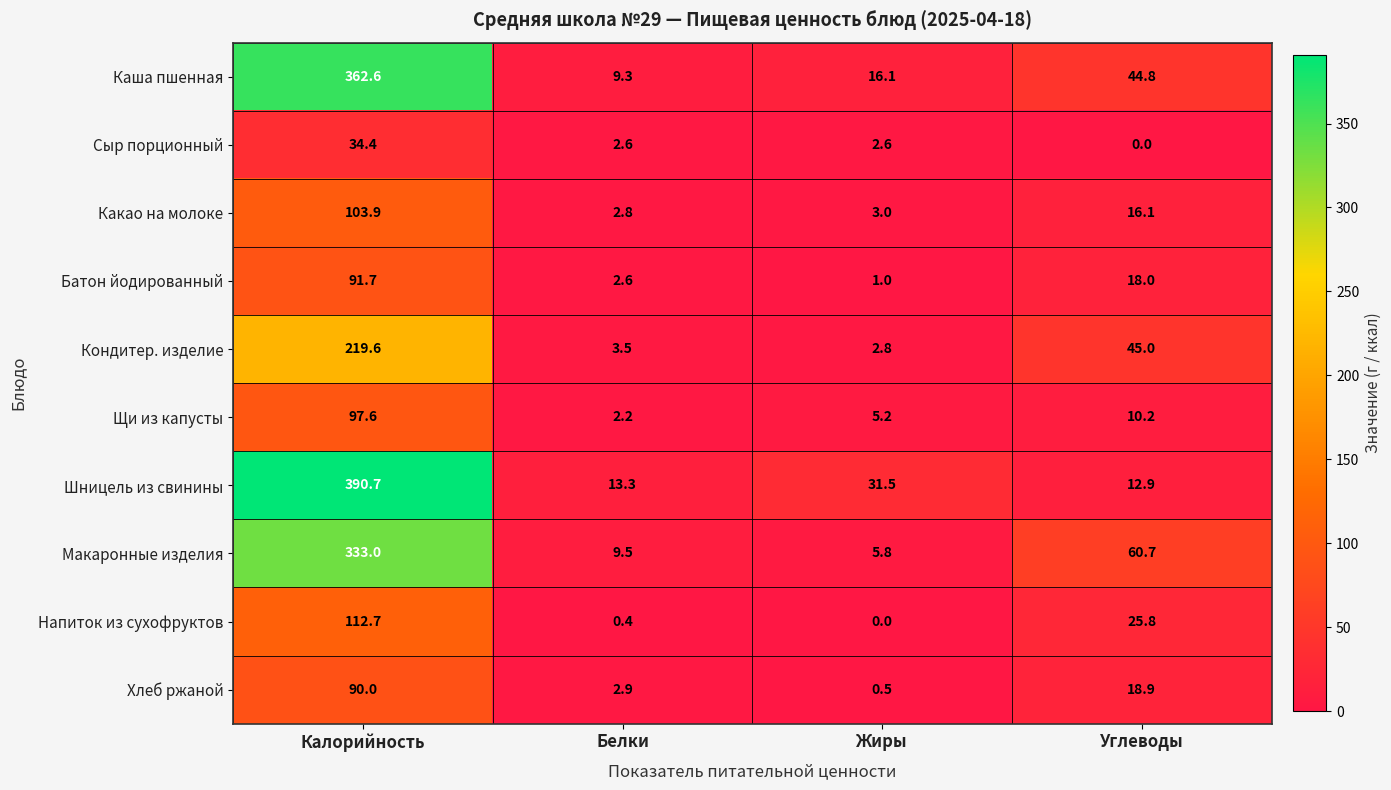

How many values in the Какао на молоке series exceed 16?

2